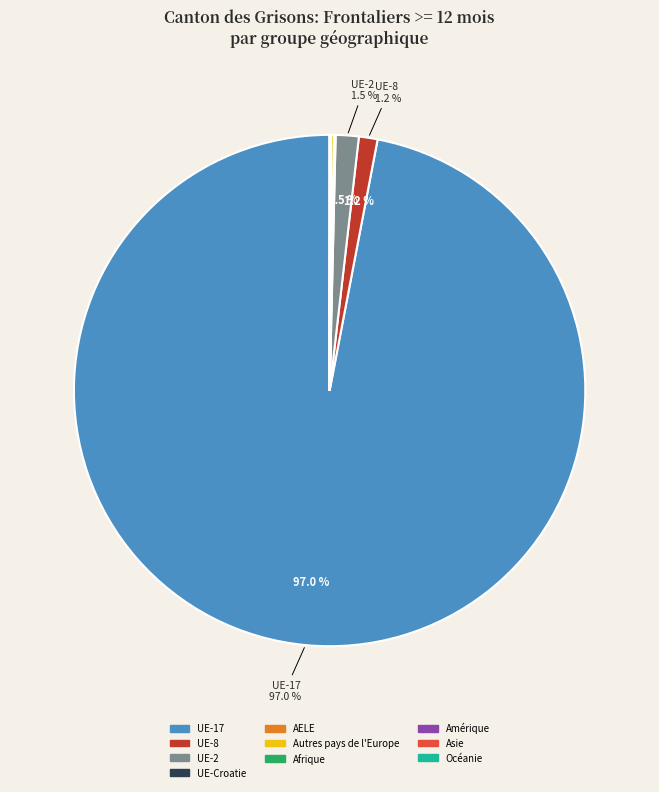

Is there a majority slice in this chart?

Yes